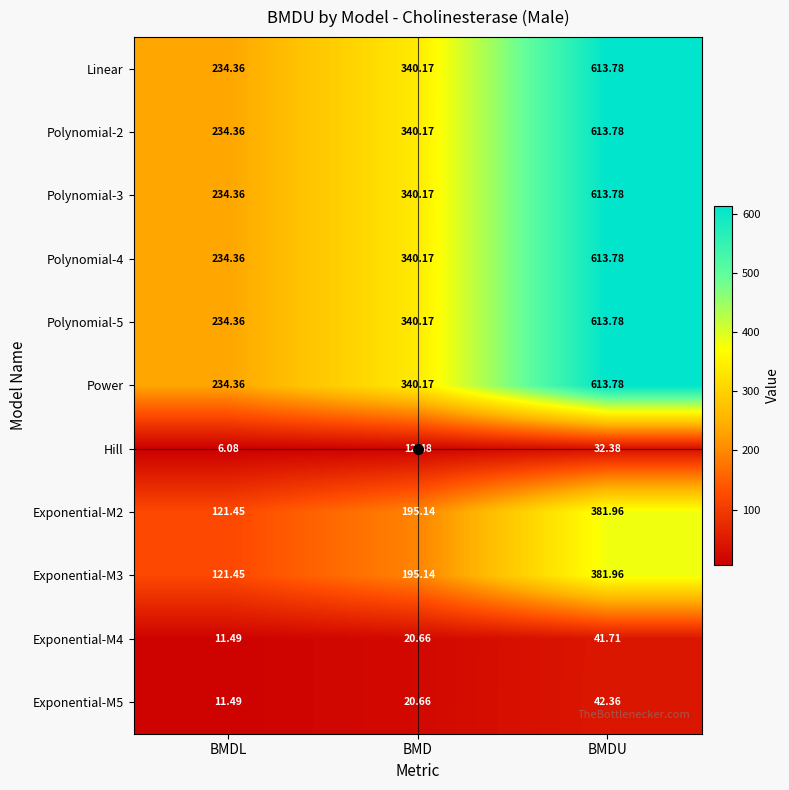

List the labels in order of Linear value, largest first.

BMDU, BMD, BMDL